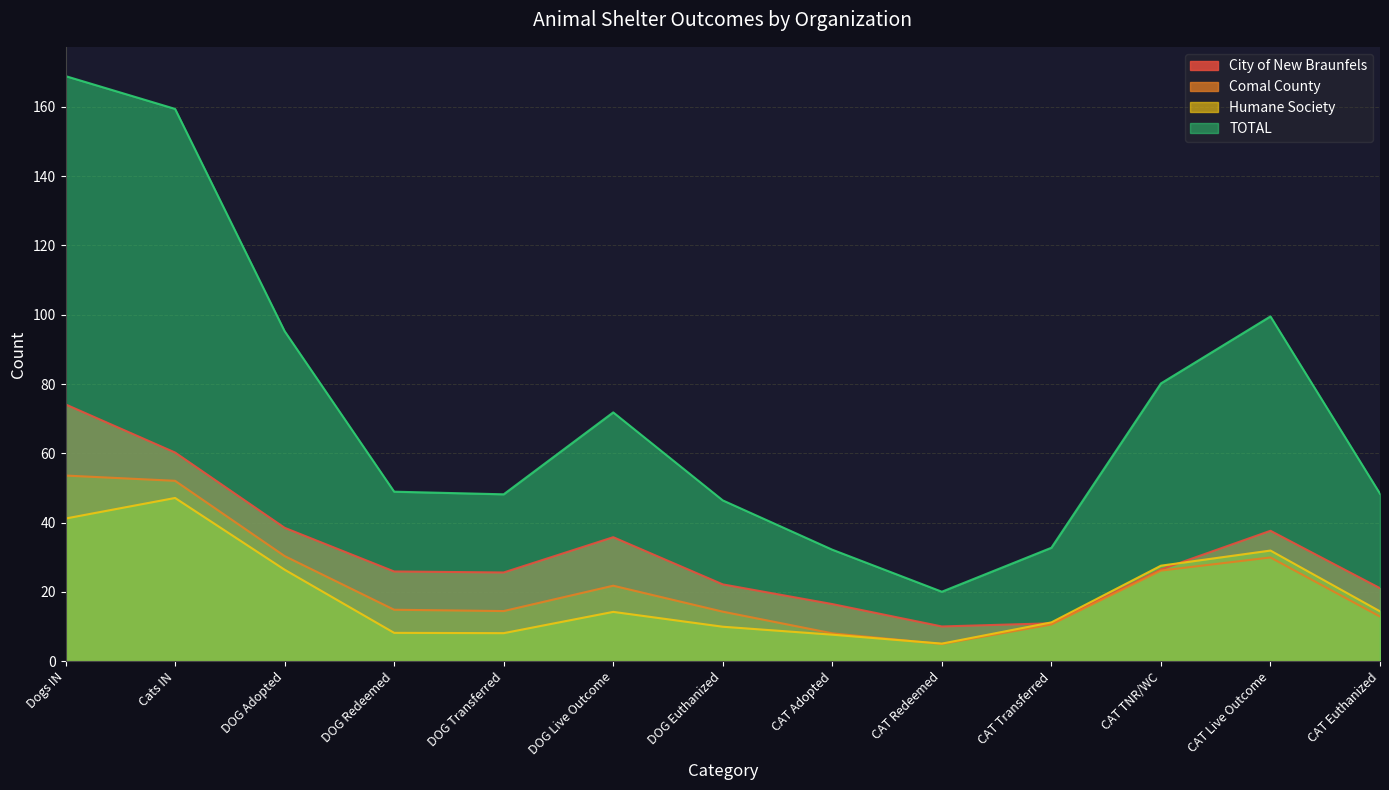

What is the highest value of the Humane Society series?

47.1